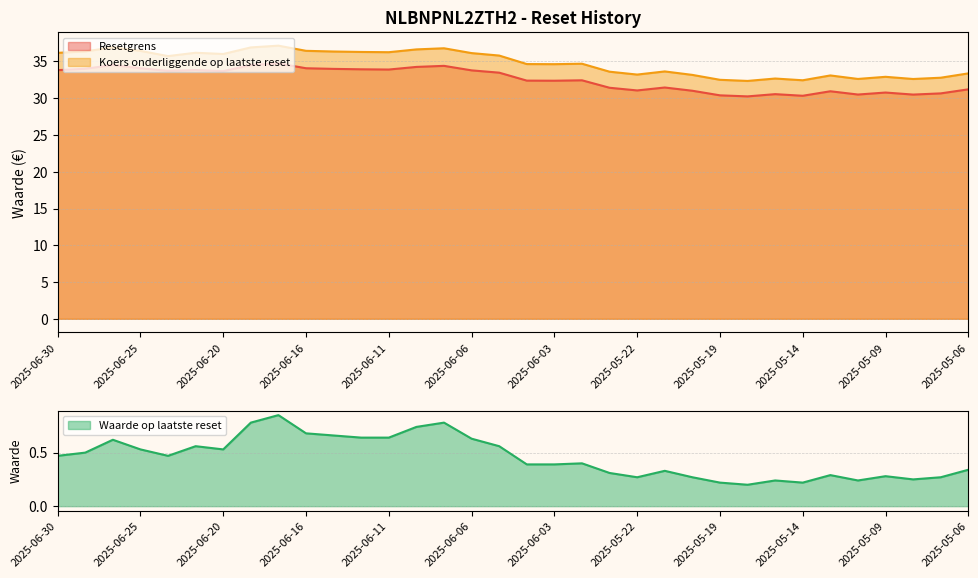

What is the spread (max minus min) of values at 2025-06-12?

35.7